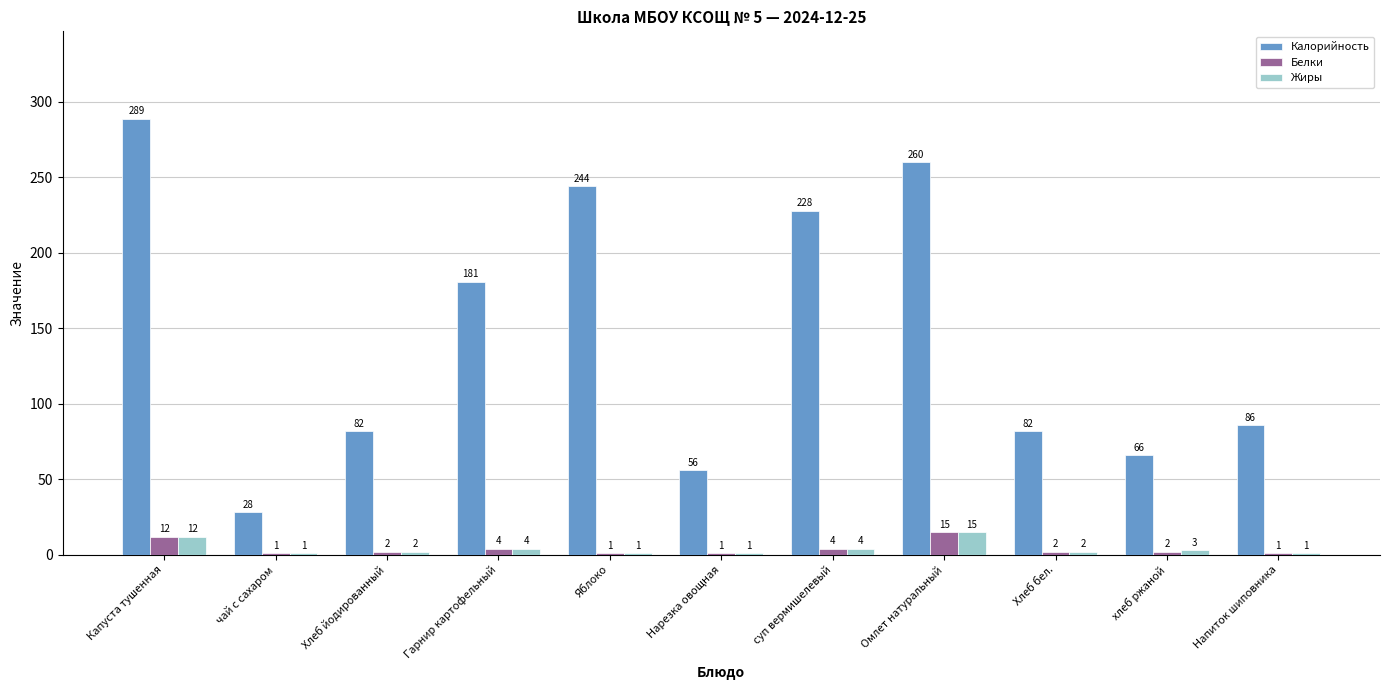

The value of Калорийность at Нарезка овощная is 27. True or false?

False